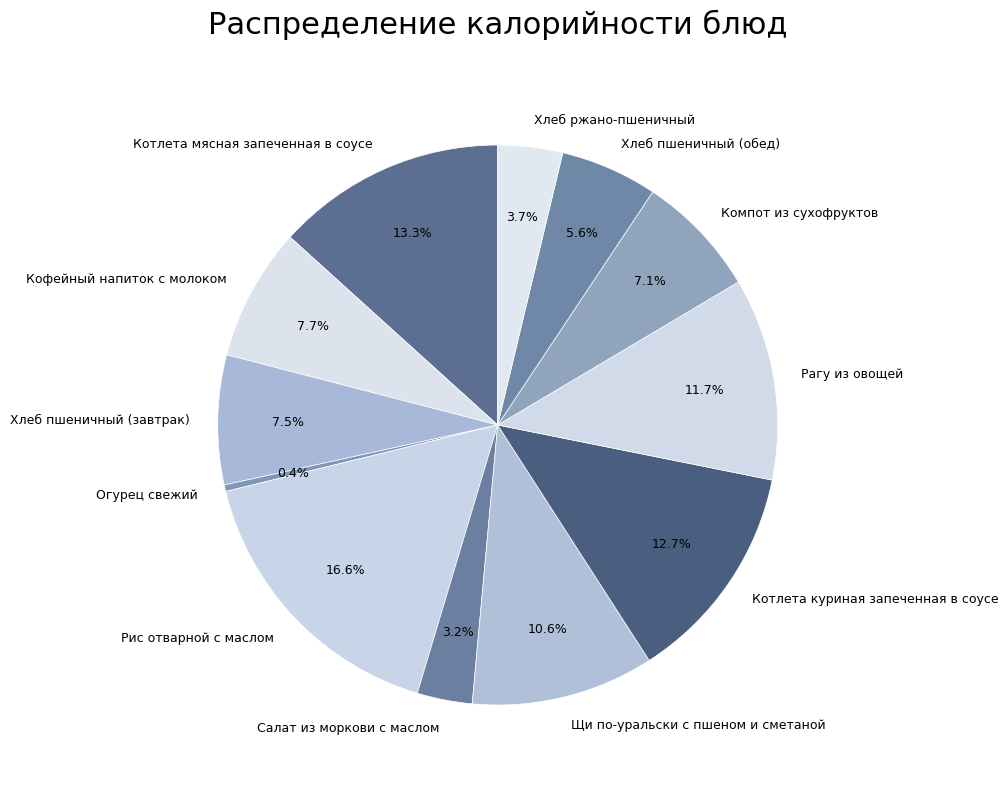

Approximately how many times larger is the value at Хлеб пшеничный (обед) compared to Кофейный напиток с молоком?

0.7